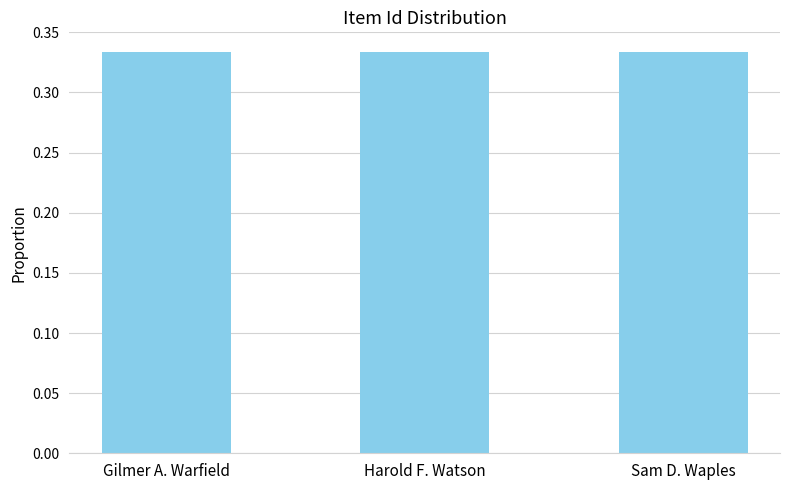

What is the label of the 2nd bar from the left?

Harold F. Watson